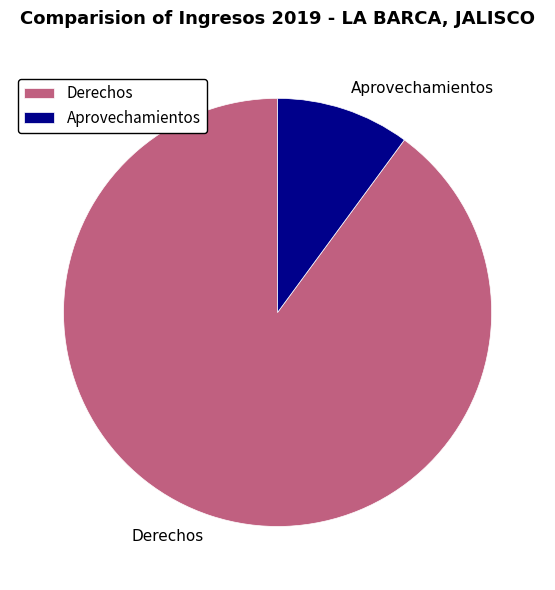

How many slices are in this pie chart?

2